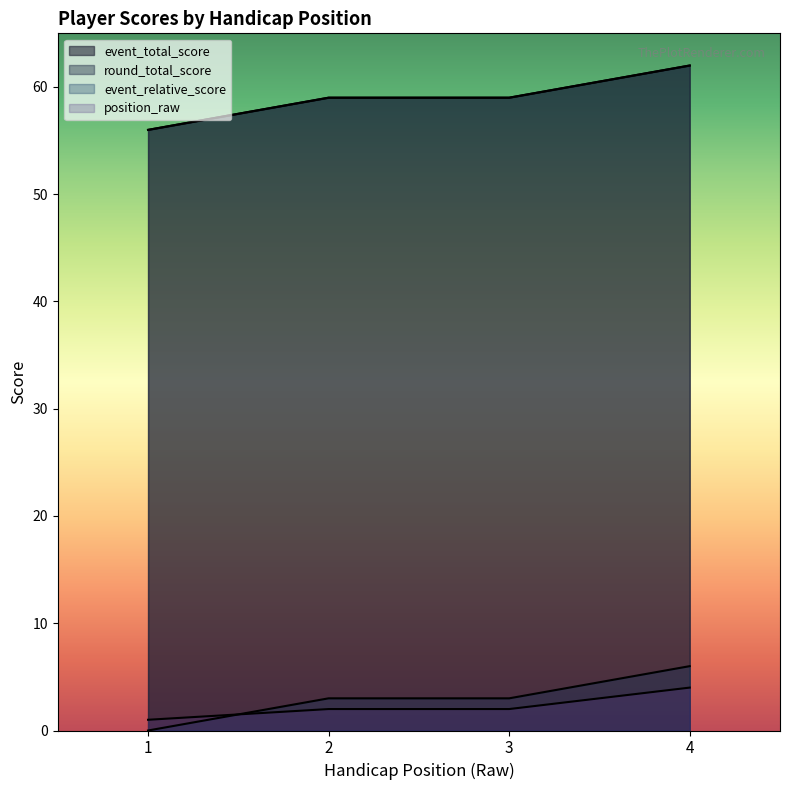

Which label corresponds to the largest value in the chart?

4